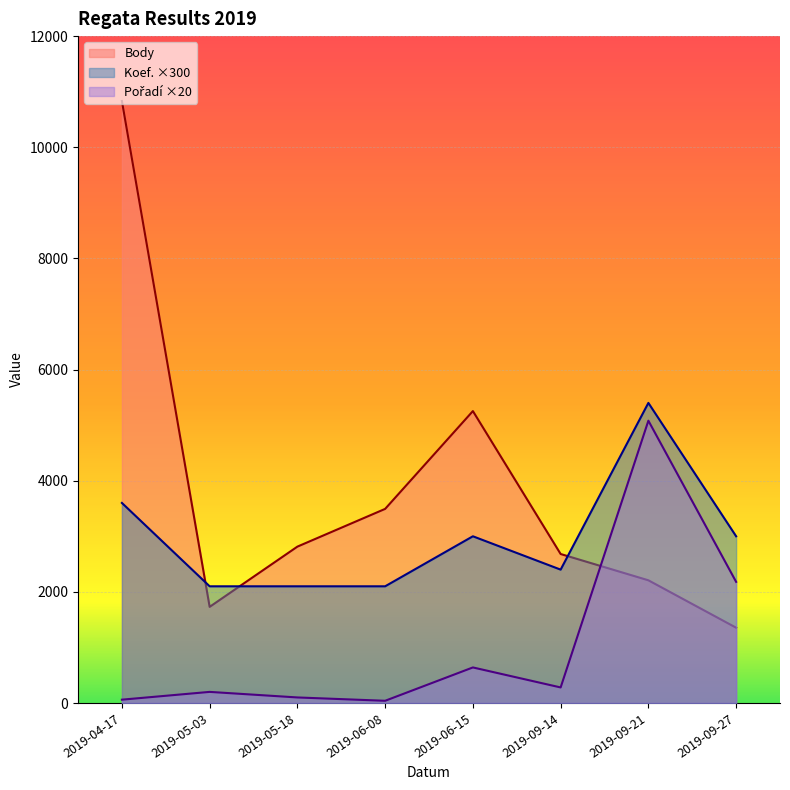

Read the Koef. value at 2019-05-03, to the nearest 100.

2100